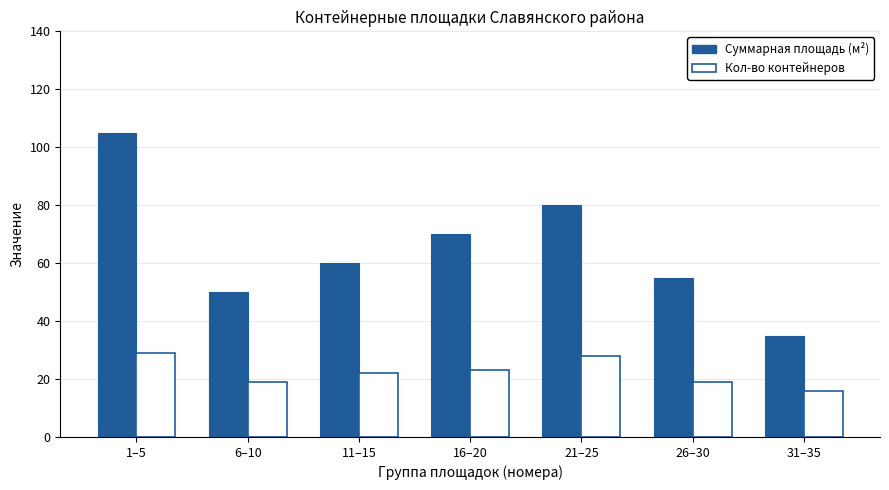

Reading right to left, extract all data points from this chart.

Суммарная площадь (м²): 35	55	80	70	60	50	105
Кол-во контейнеров: 16	19	28	23	22	19	29